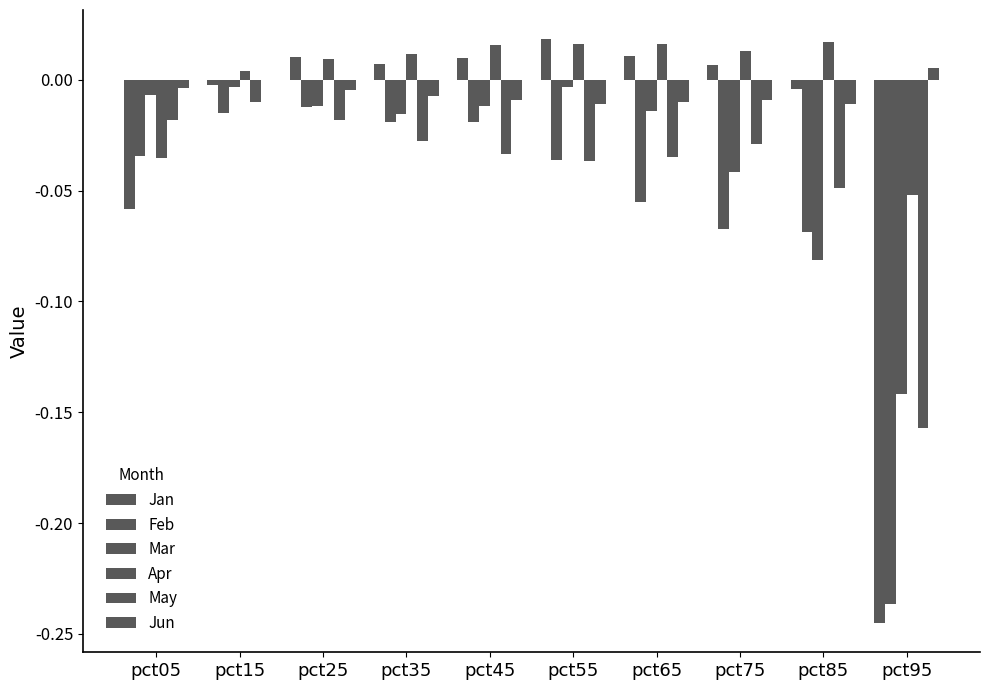

What is the total value across all series at pct05?

-0.2